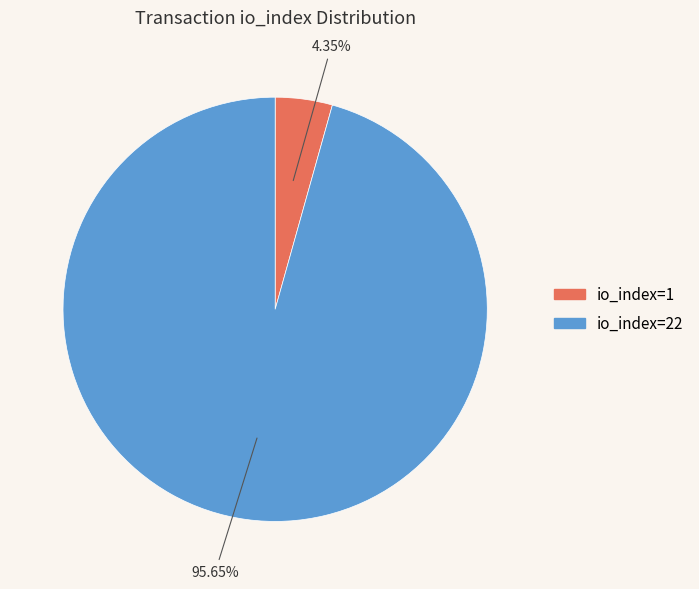

What is the ratio of the value at io_index=22 to the value at io_index=1?

22.0